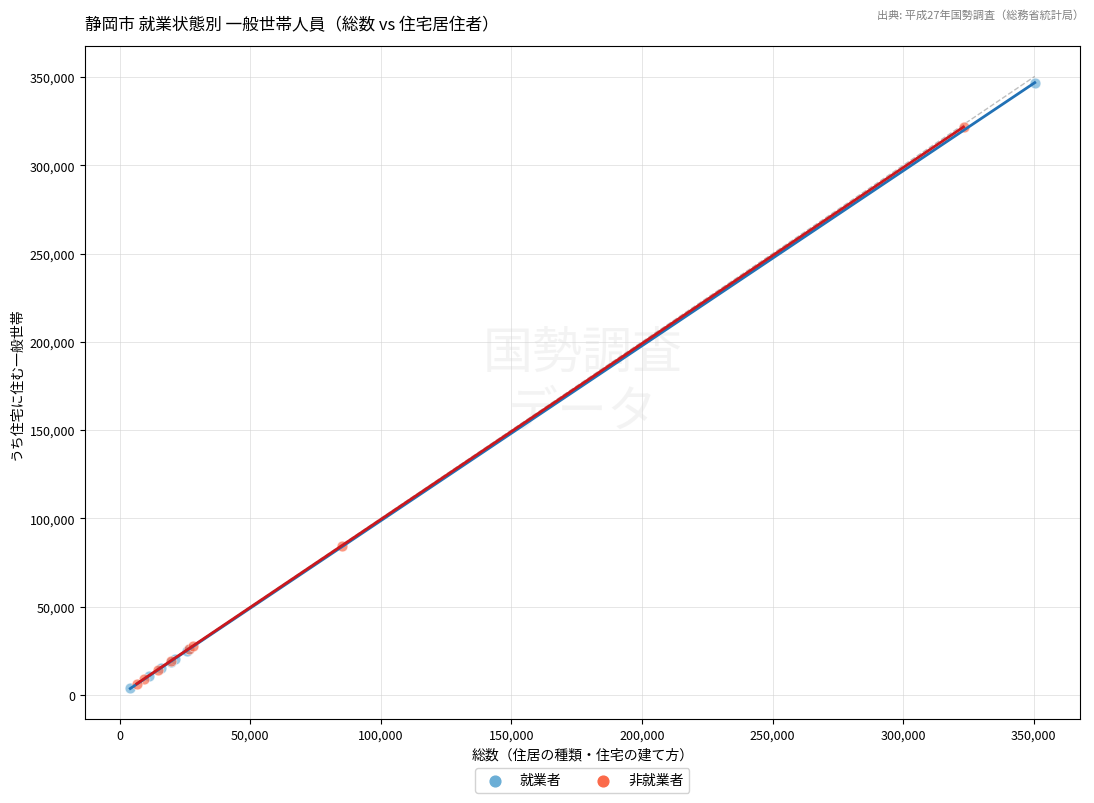

Which series has the widest spread of Y values?

就業者